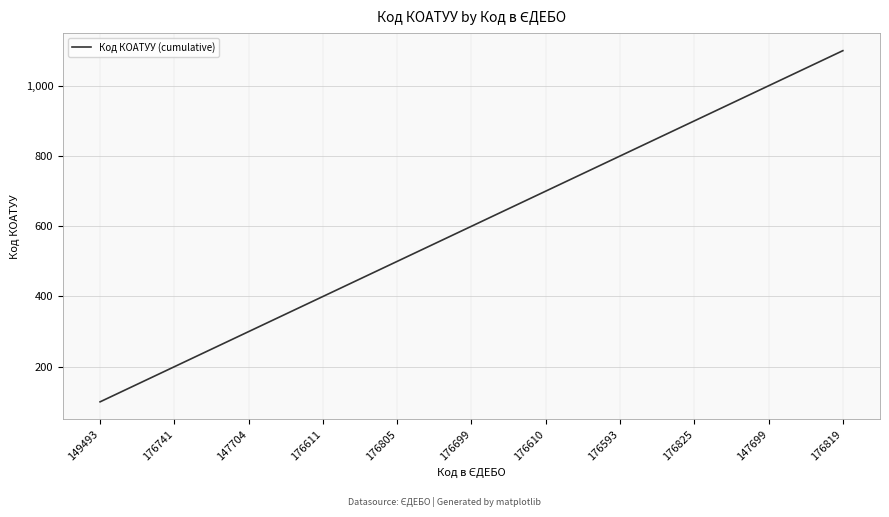

At which category does the chart reach its minimum across all series?

149493